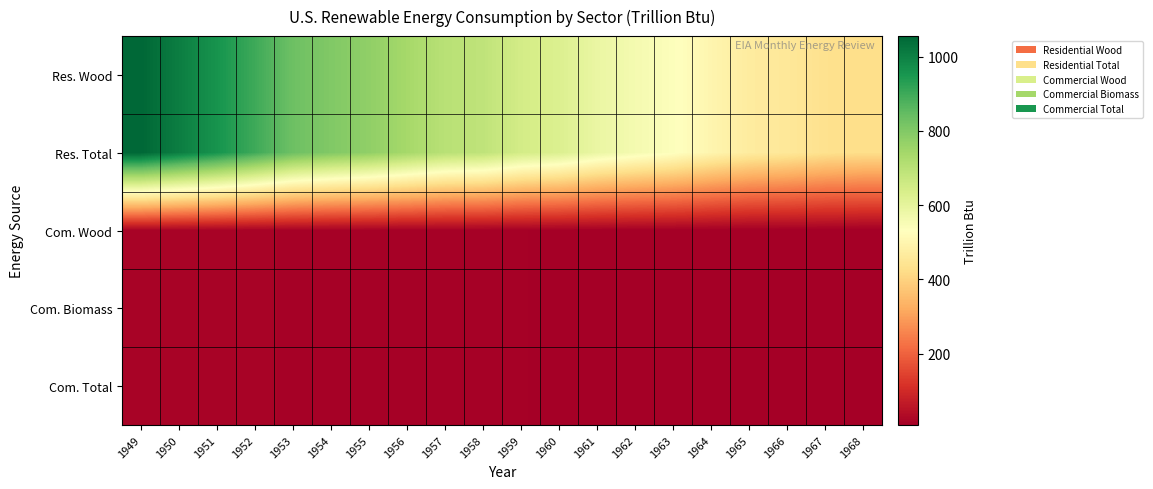

Between 1952 and 1959, which is larger?

1952